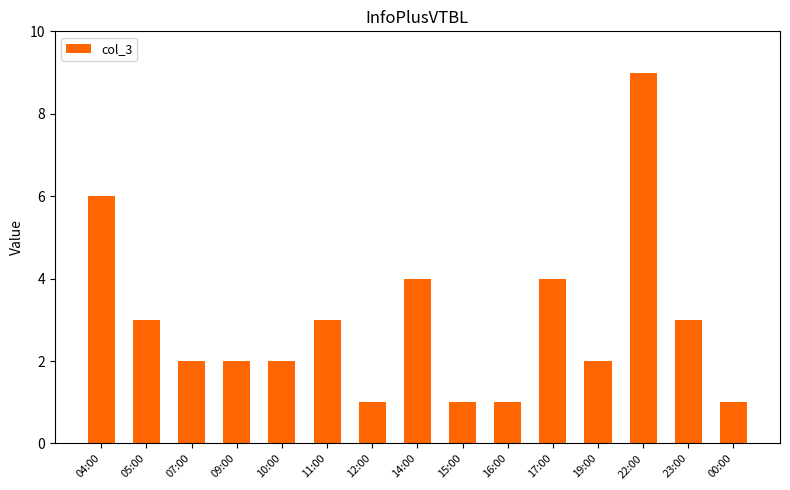

Does the chart contain any negative values?

No